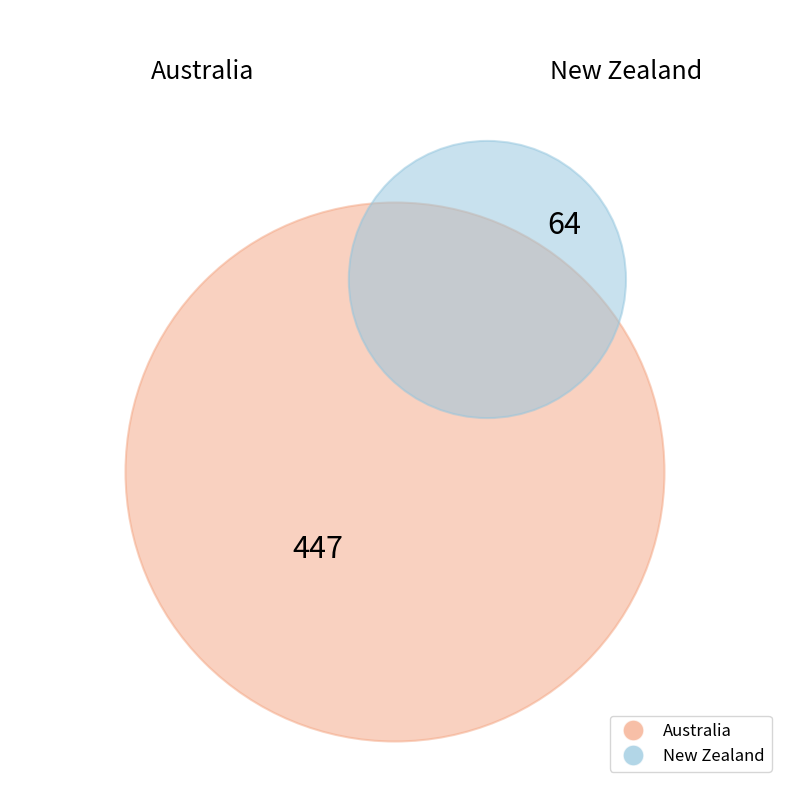

Count the number of slices in the pie.

2